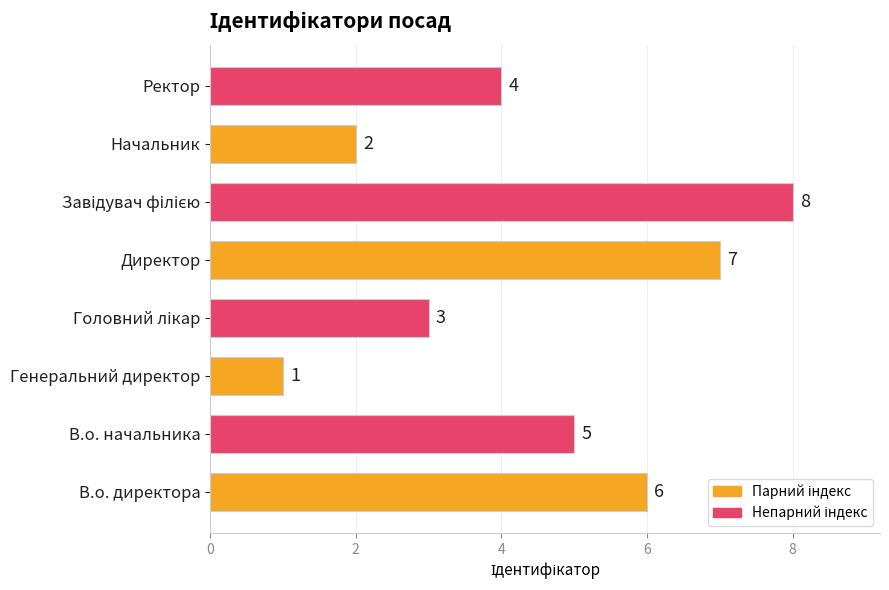

How many values are below 5?

4